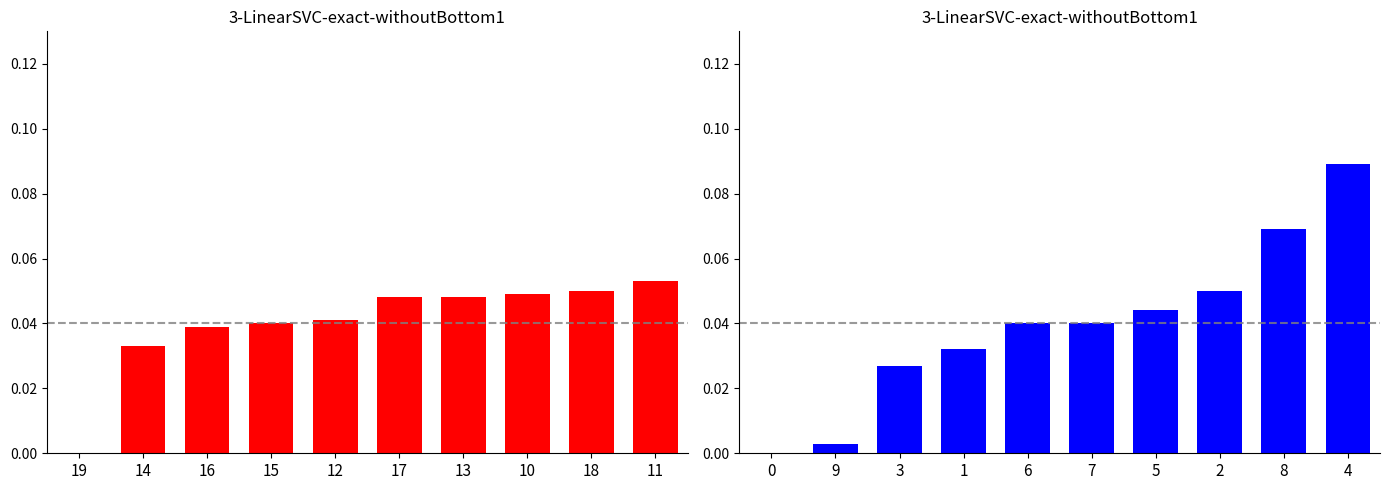

Which series has the widest spread of values?

Series Right